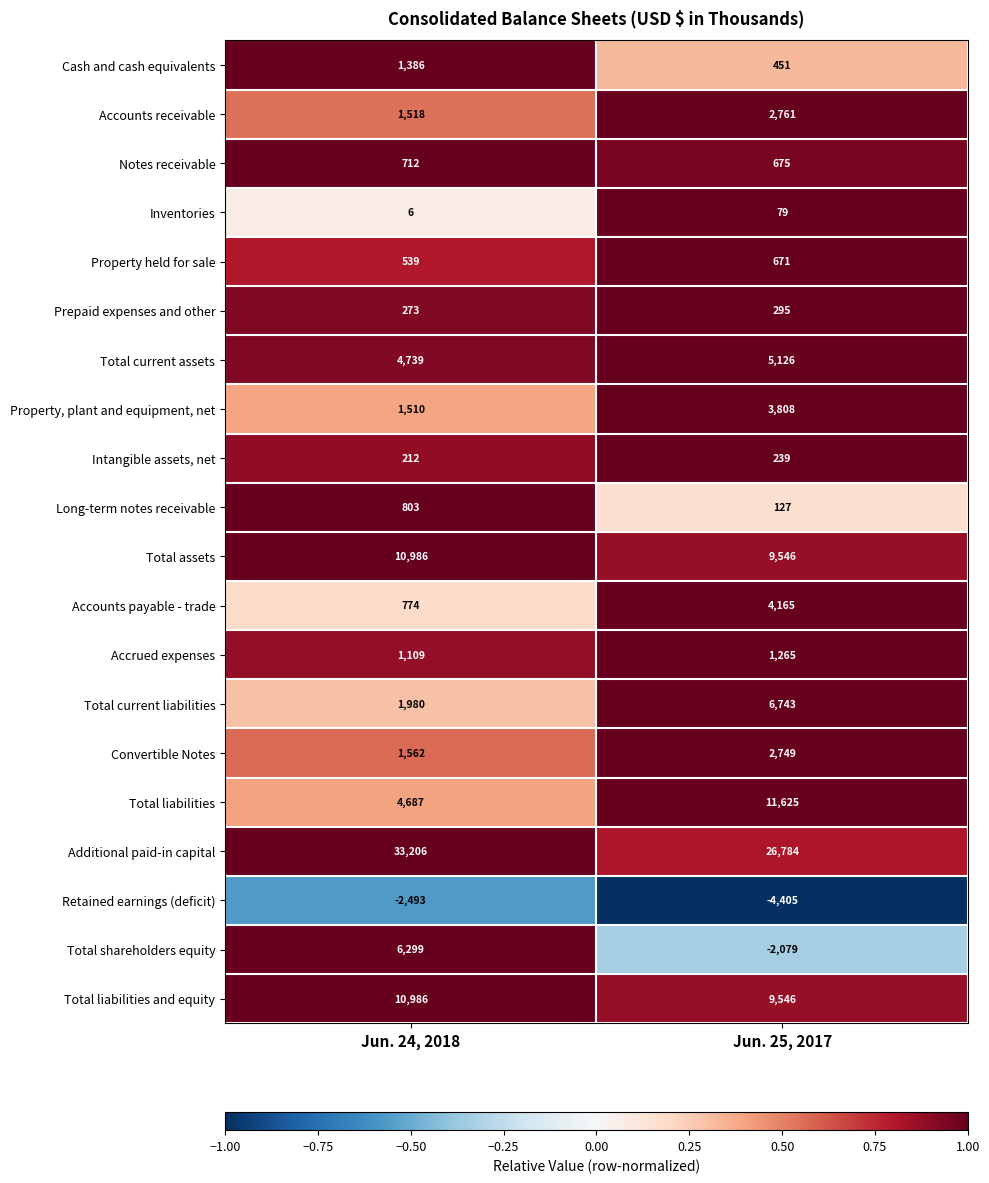

List the labels in order of Total shareholders equity value, largest first.

Jun. 24, 2018, Jun. 25, 2017